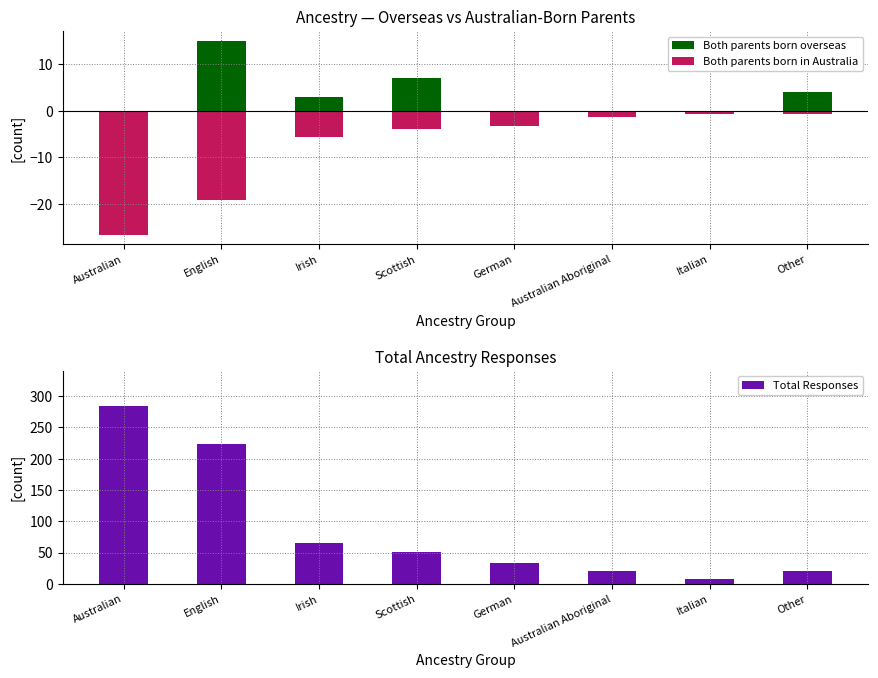

Reading left to right, transcribe all the data shown in this chart.

Both parents born overseas: 0.0	15.0	3.0	7.0	0.0	0.0	0.0	4.0
Both parents born in Australia: -26.5	-19.2	-5.7	-3.9	-3.2	-1.3	-0.7	-0.8
Total Responses: 284.0	224.0	66.0	51.0	34.0	20.0	8.0	21.0